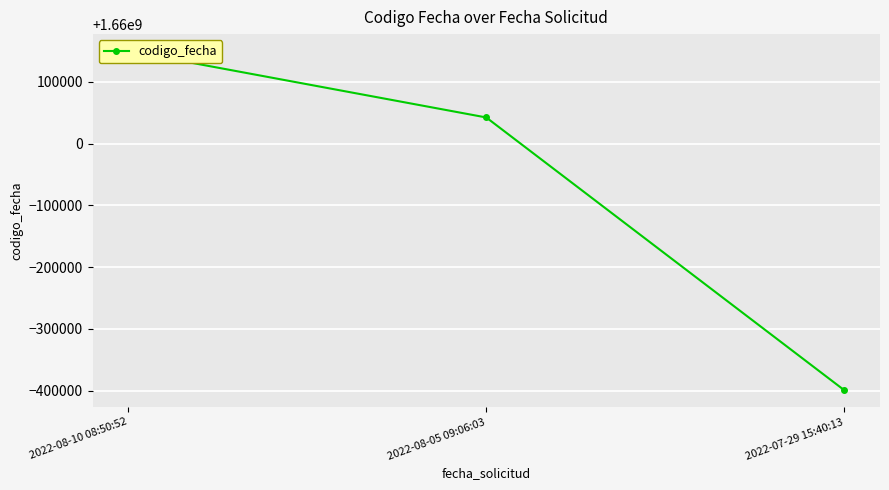

Which label corresponds to the largest value in the chart?

2022-08-10 08:50:52